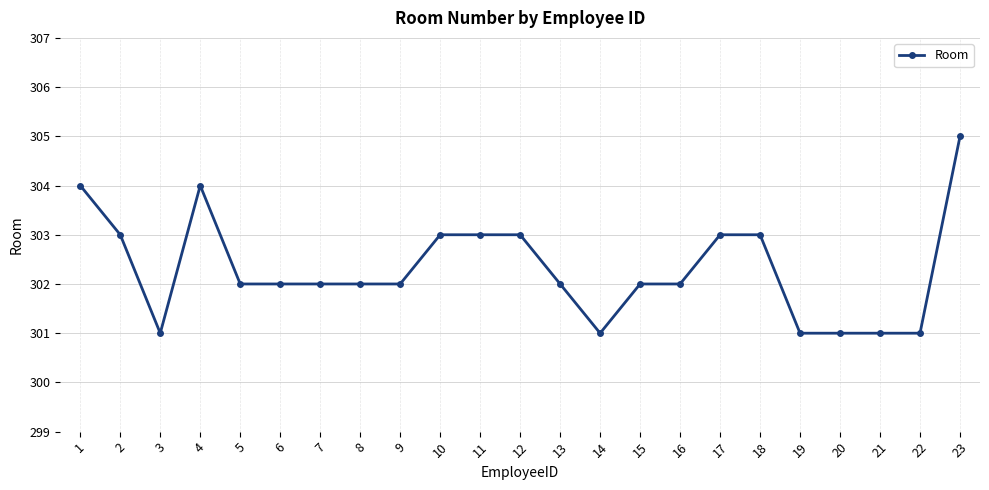

Which label corresponds to the largest value in the chart?

23